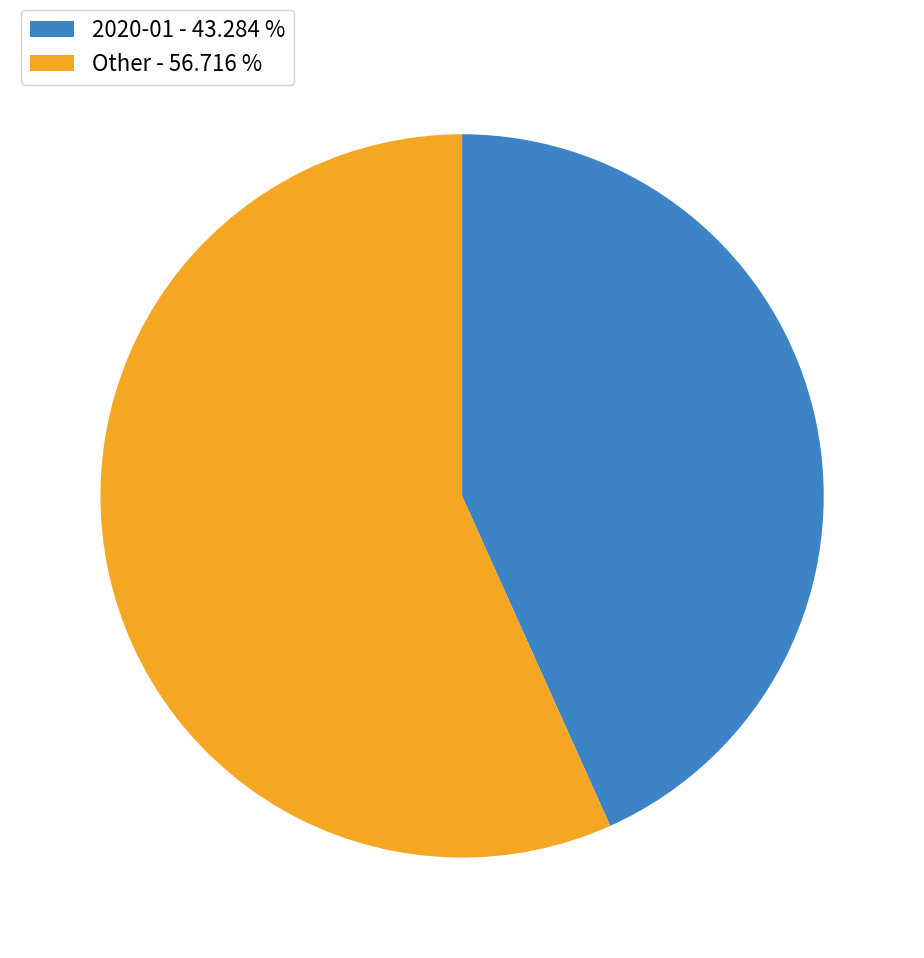

Rank the categories by value from highest to lowest.

Other - 56.716 %, 2020-01 - 43.284 %